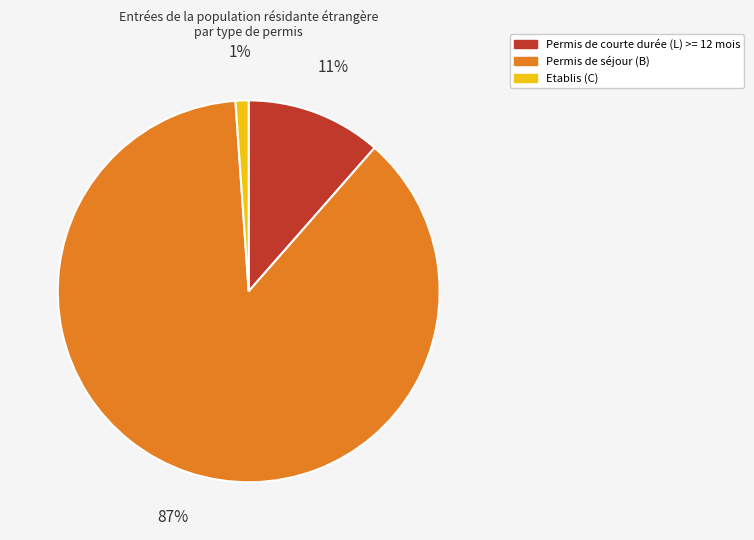

Between Permis de séjour (B) and Etablis (C), which is larger?

Permis de séjour (B)